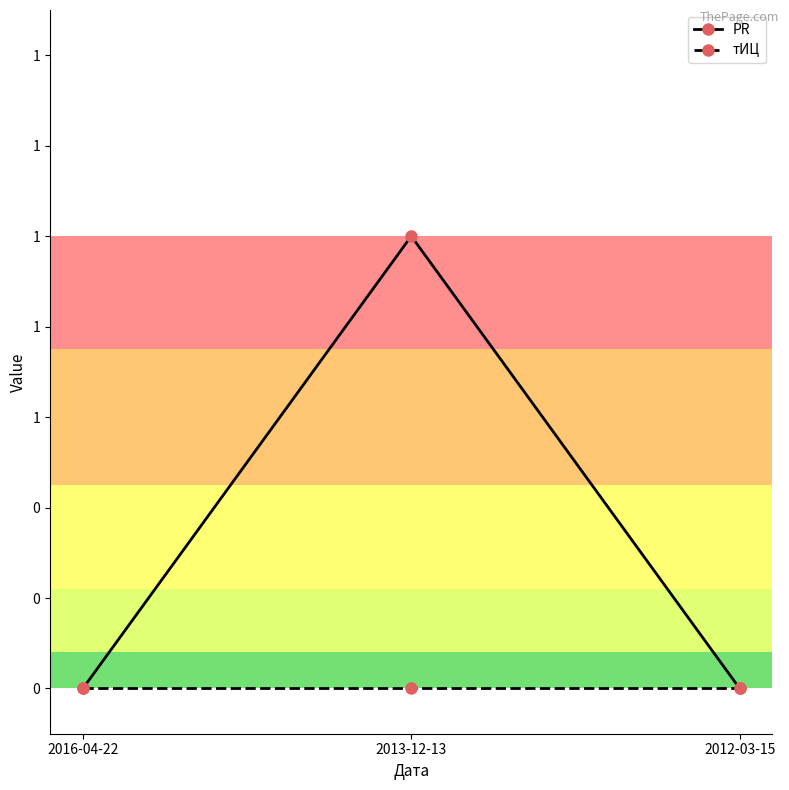

Which category has the lowest value in the PR series?

2016-04-22